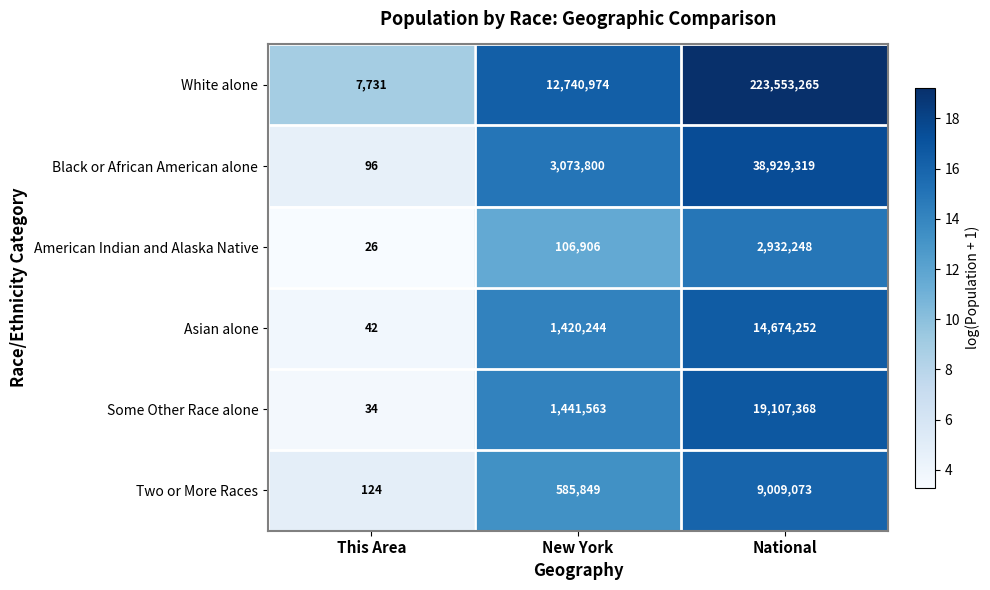

What is the difference between the American Indian and Alaska Native values at National and This Area?

2932222